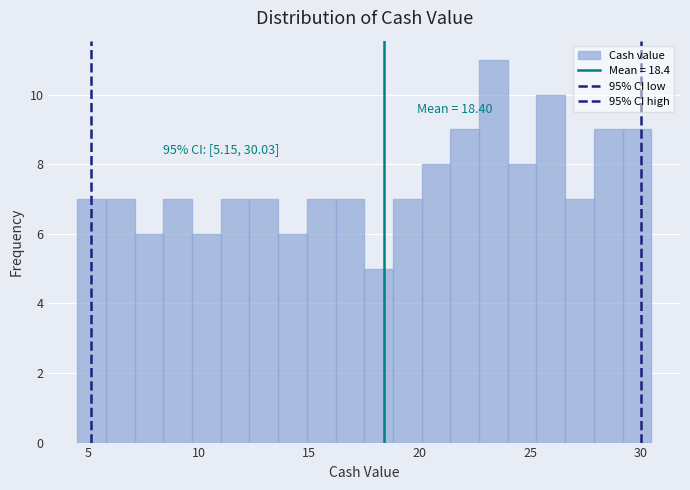

Read against the x-axis, roughly where is the centre of the tallest bar?

23.5